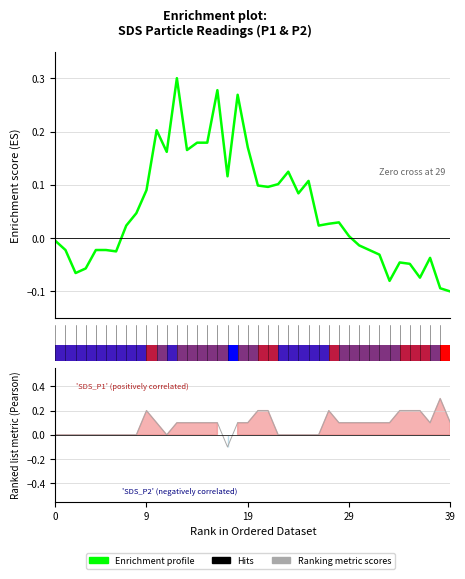

True or false: the data has more than 0 interior local peaks.

True